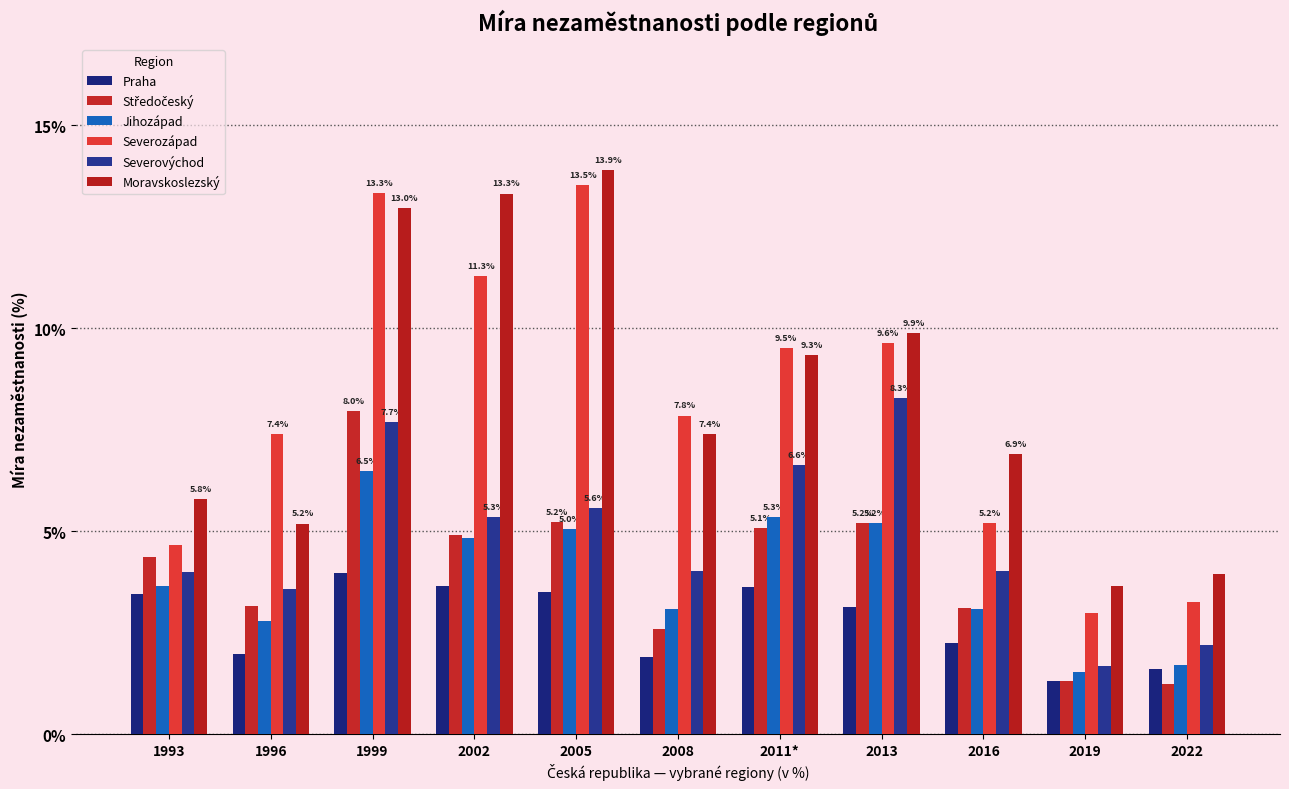

What is the label of the 5th bar from the right?

2011*